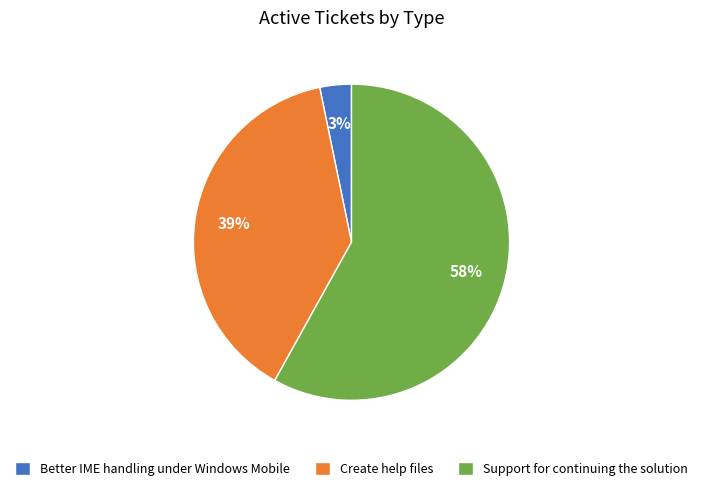

Which category accounts for the majority?

Support for continuing the solution